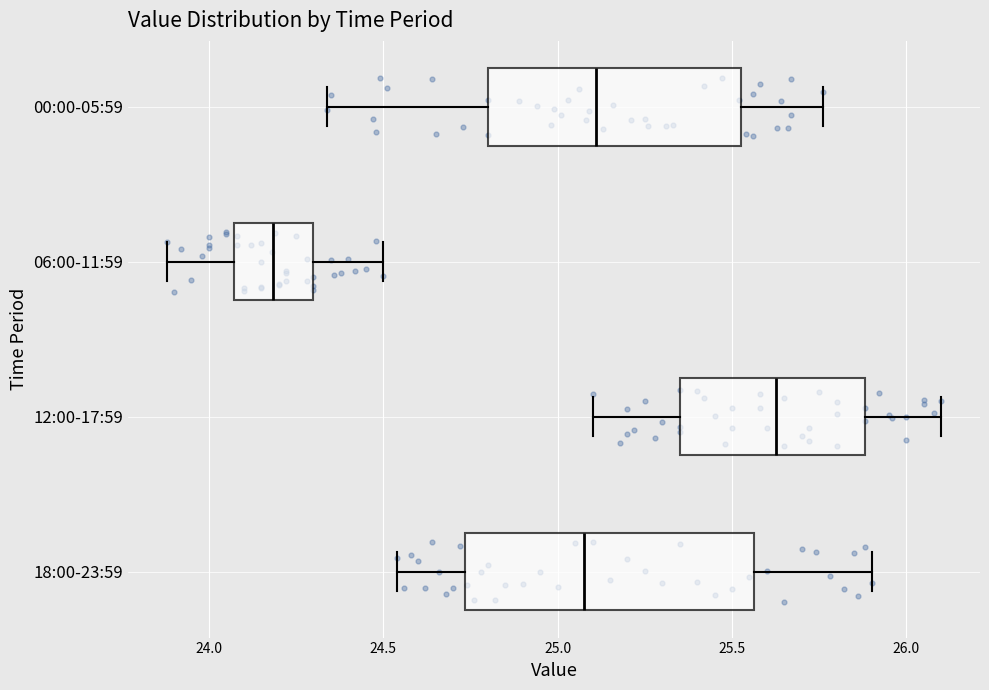

Reading bottom to top, transcribe this box plot: for each box, give where its median line is, the range the box spans, and where its two whiskers end, as read against the x-axis. The values are not printed on the chart, so give them approximately, as read against the axis.

18:00-23:59: median 25.10, box 24.75 to 25.55, whiskers 24.55 to 25.90
12:00-17:59: median 25.65, box 25.35 to 25.90, whiskers 25.10 to 26.10
06:00-11:59: median 24.20, box 24.05 to 24.30, whiskers 23.90 to 24.50
00:00-05:59: median 25.10, box 24.80 to 25.55, whiskers 24.35 to 25.75